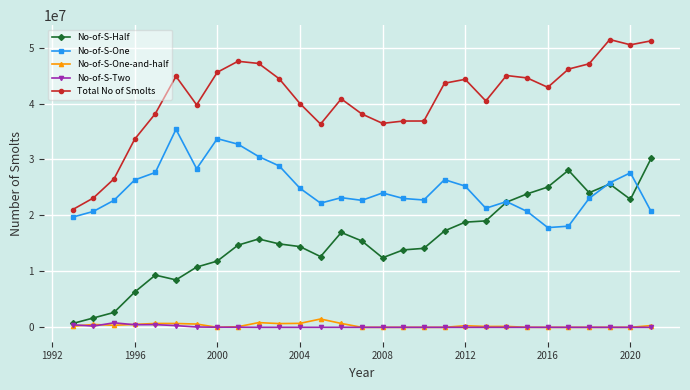

True or false: Total No of Smolts and No-of-S-Two intersect in this chart.

False